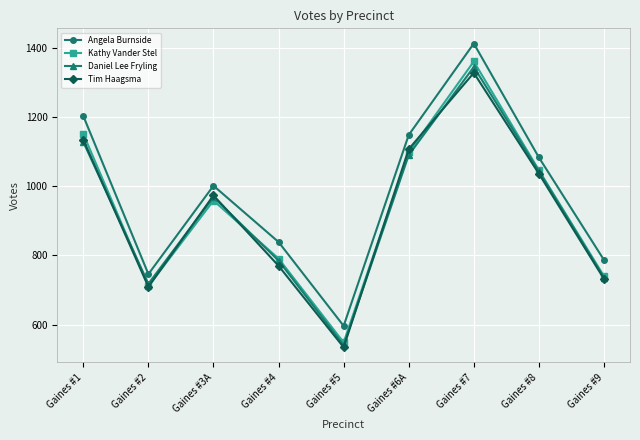

Where is Angela Burnside nearest to the value 1005?

Gaines #3A